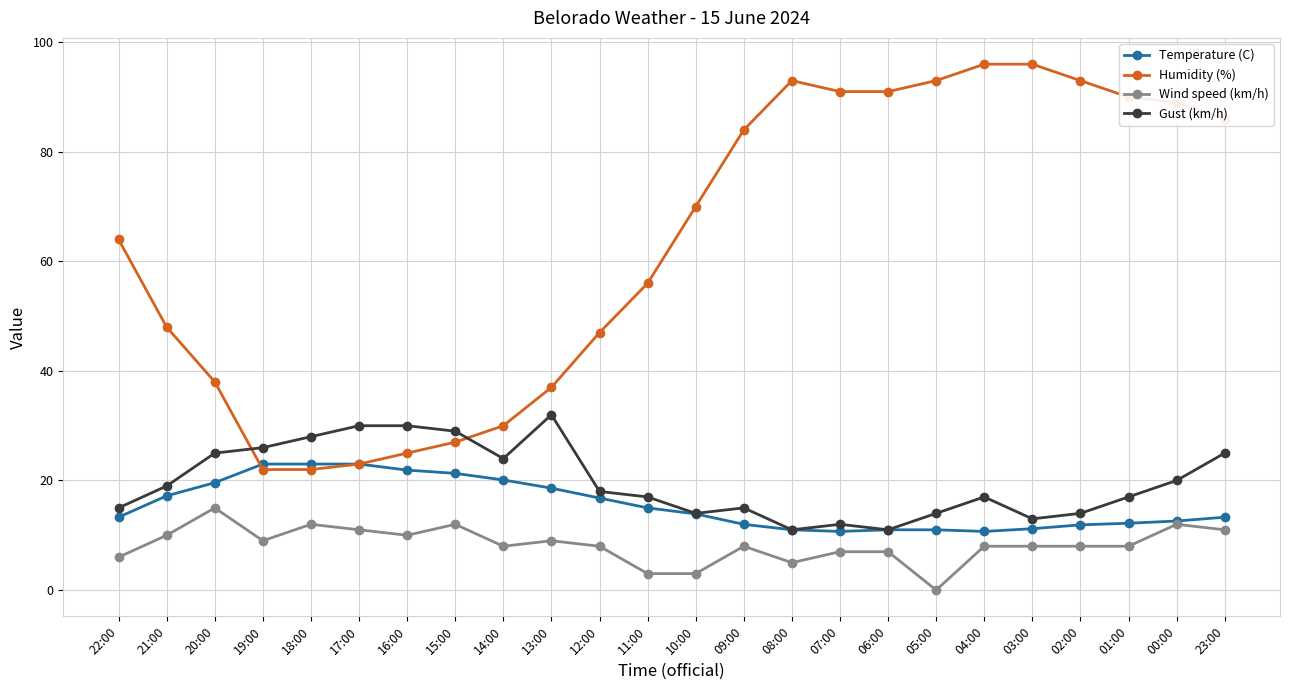

Which series has the largest range (max minus min)?

Humidity (%)